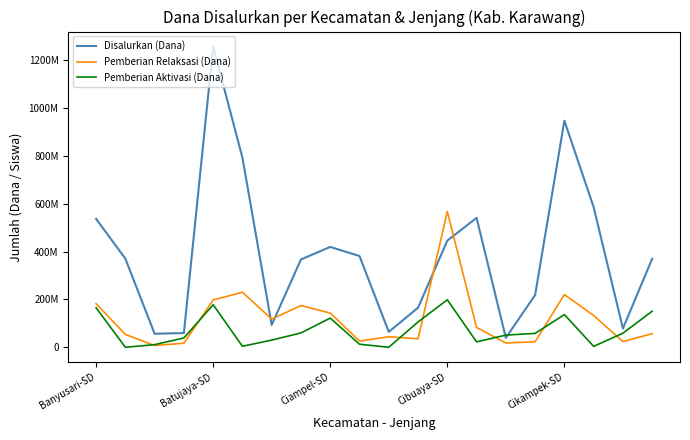

What are all the series names shown in the legend?

Disalurkan (Dana), Pemberian Relaksasi (Dana), Pemberian Aktivasi (Dana)